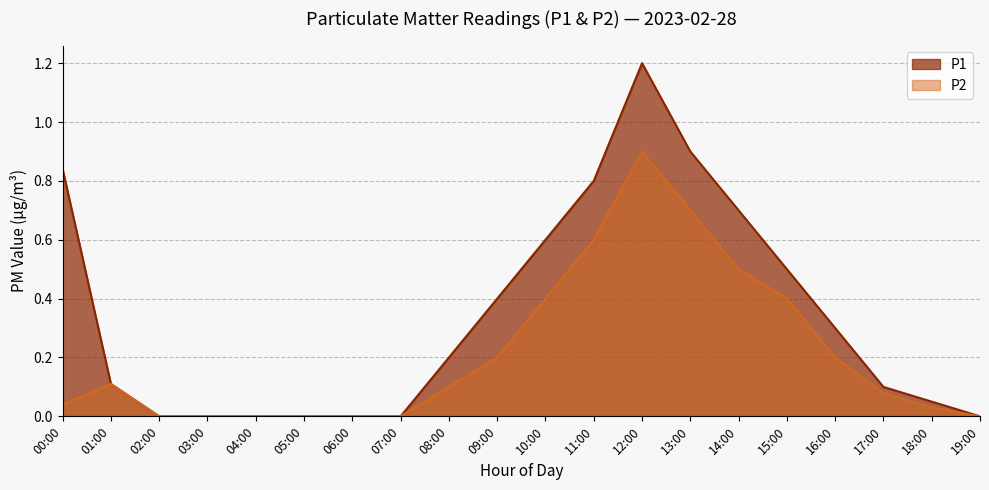

True or false: P1 and P2 cross at least once.

False